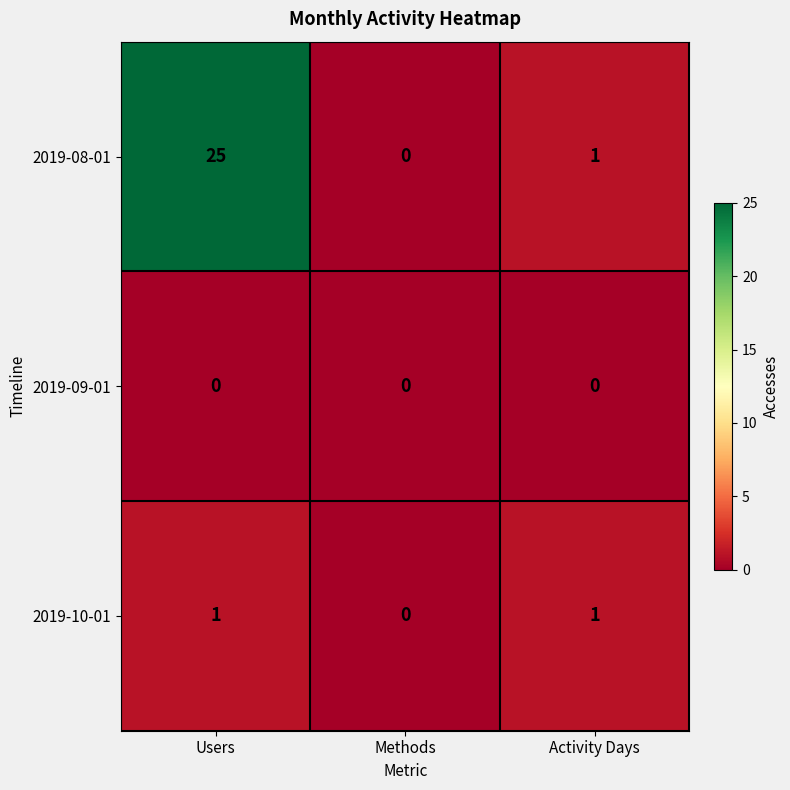

Reading right to left, what are all the values shown in this chart?

2019-08-01: 1	0	25
2019-09-01: 0	0	0
2019-10-01: 1	0	1